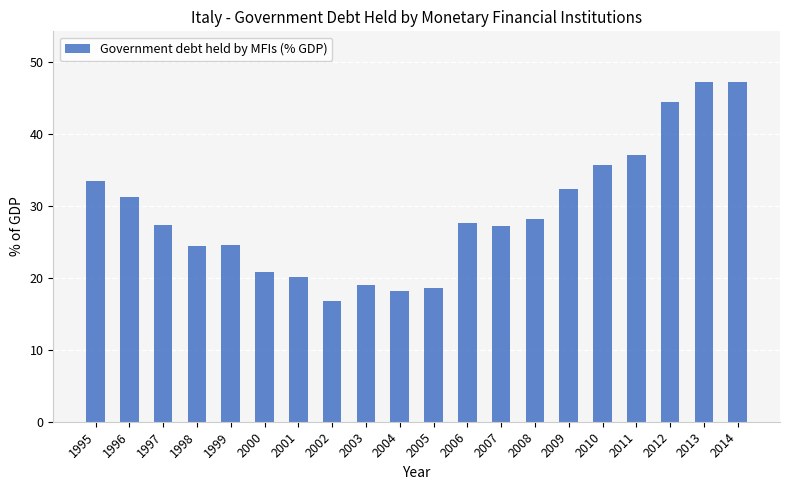

The chart shows a value of 16.8 at 2002. True or false?

True